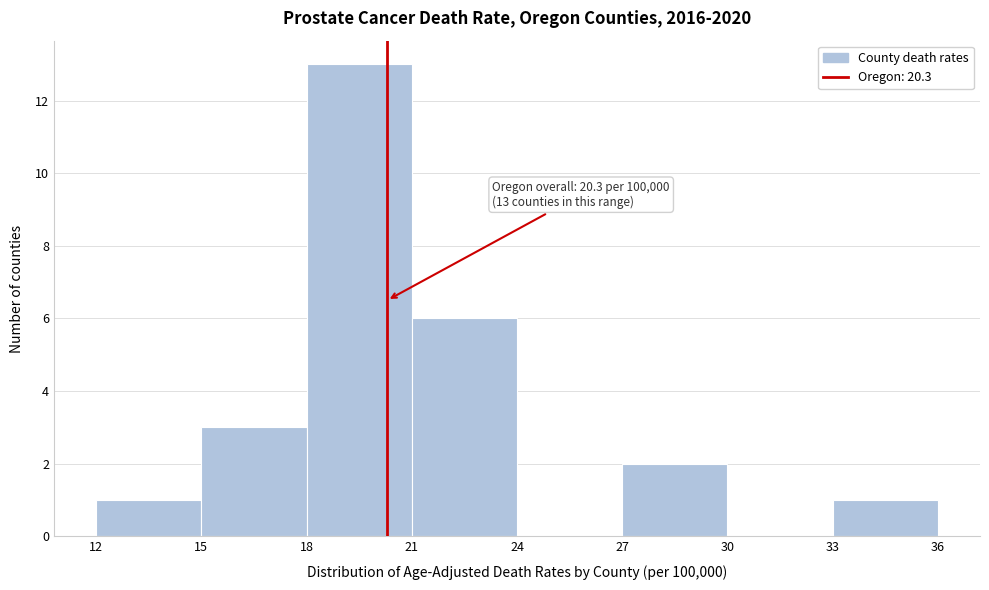

Over which range of the x-axis is the bar tallest?

18 to 21